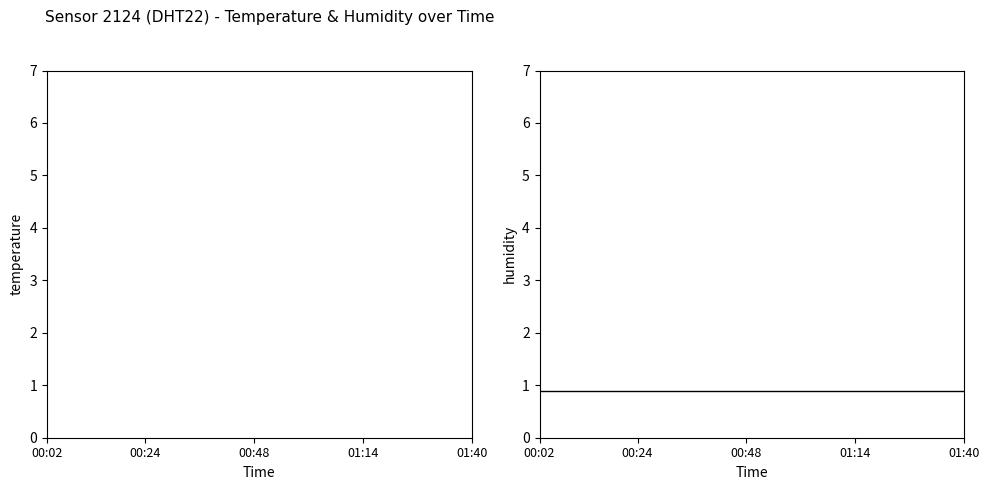

How many lines are shown in the chart?

2